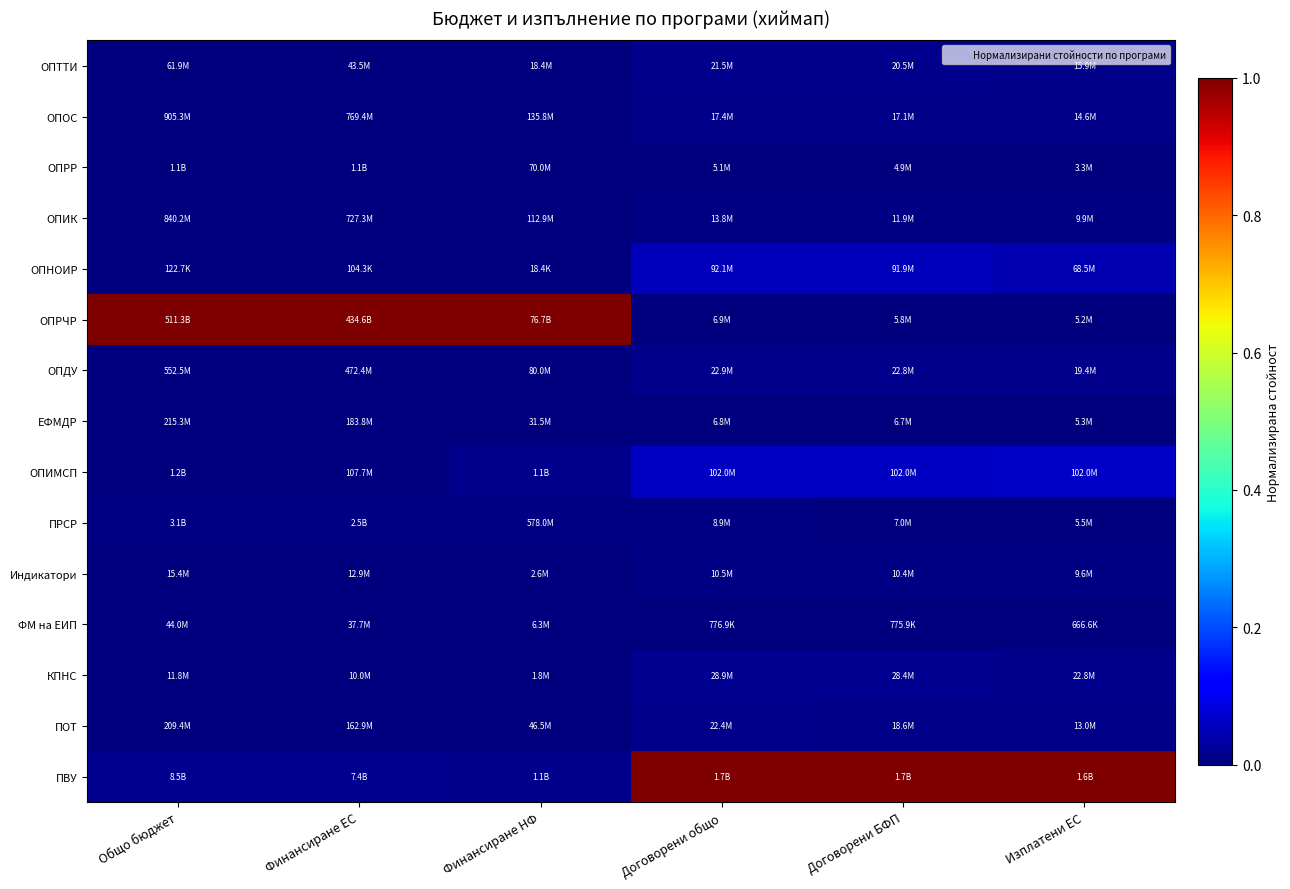

Which label corresponds to the smallest value in the chart?

Общо бюджет